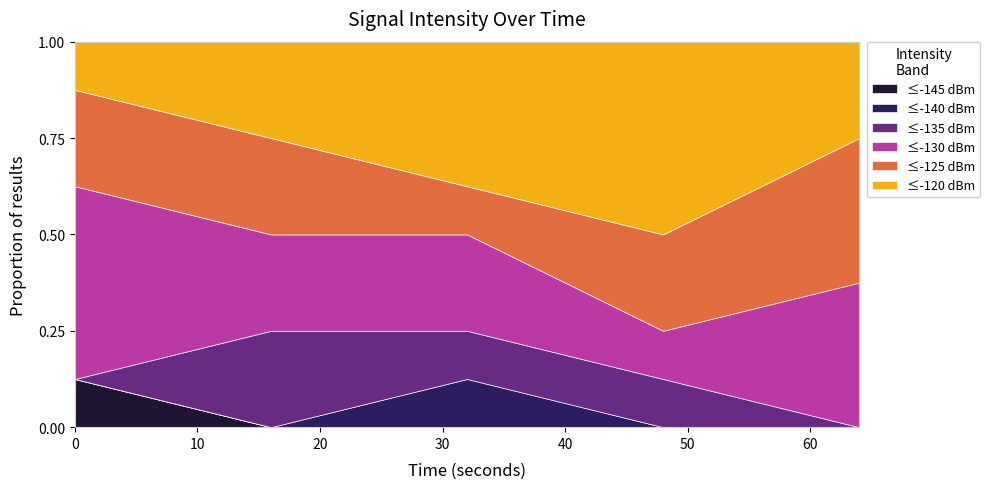

What are all the series names shown in the legend?

≤-145 dBm, ≤-140 dBm, ≤-135 dBm, ≤-130 dBm, ≤-125 dBm, ≤-120 dBm